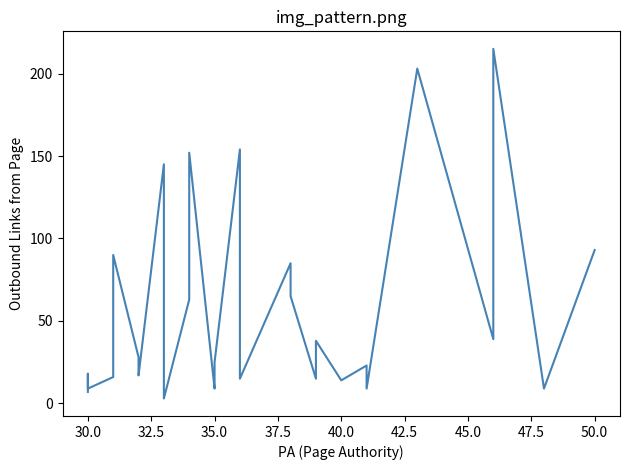

What is the label of the 30th point from the right?

30.0